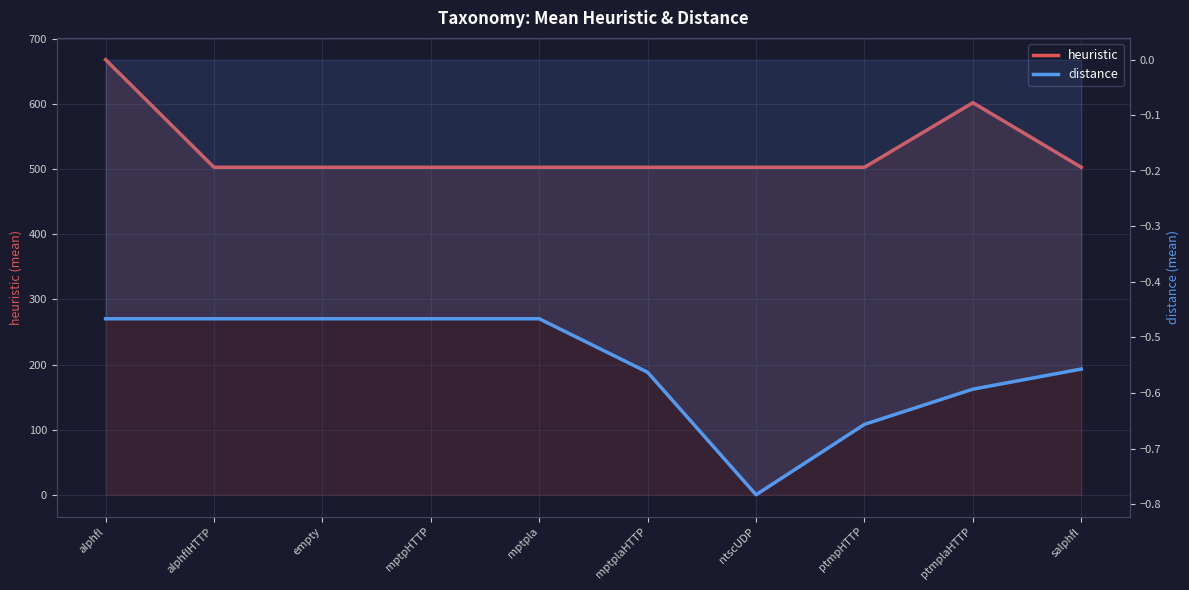

Is it true that distance equals -0.3 at mptplaHTTP?

False